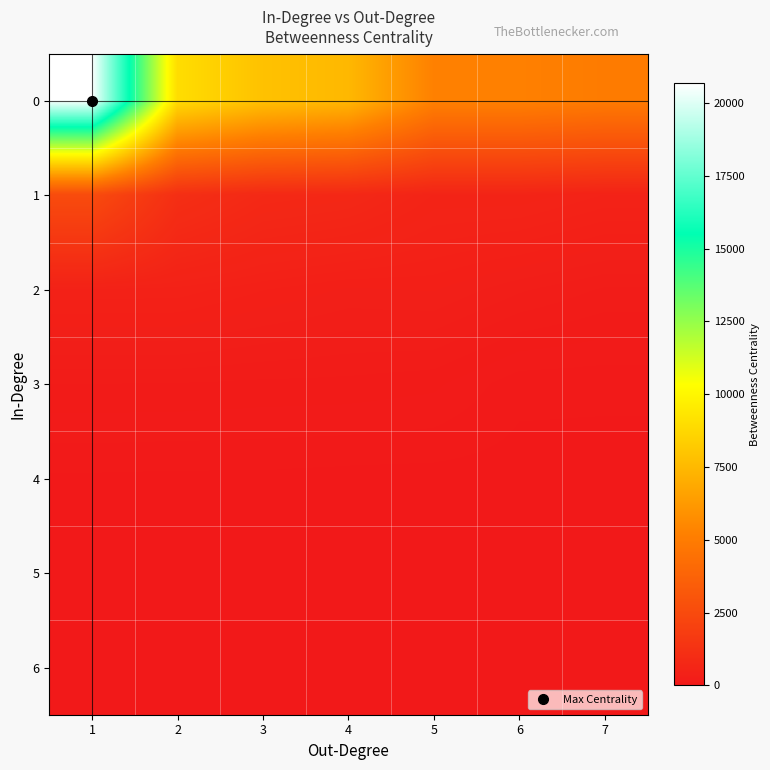

What is the spread (max minus min) of values at 6?

5232.1